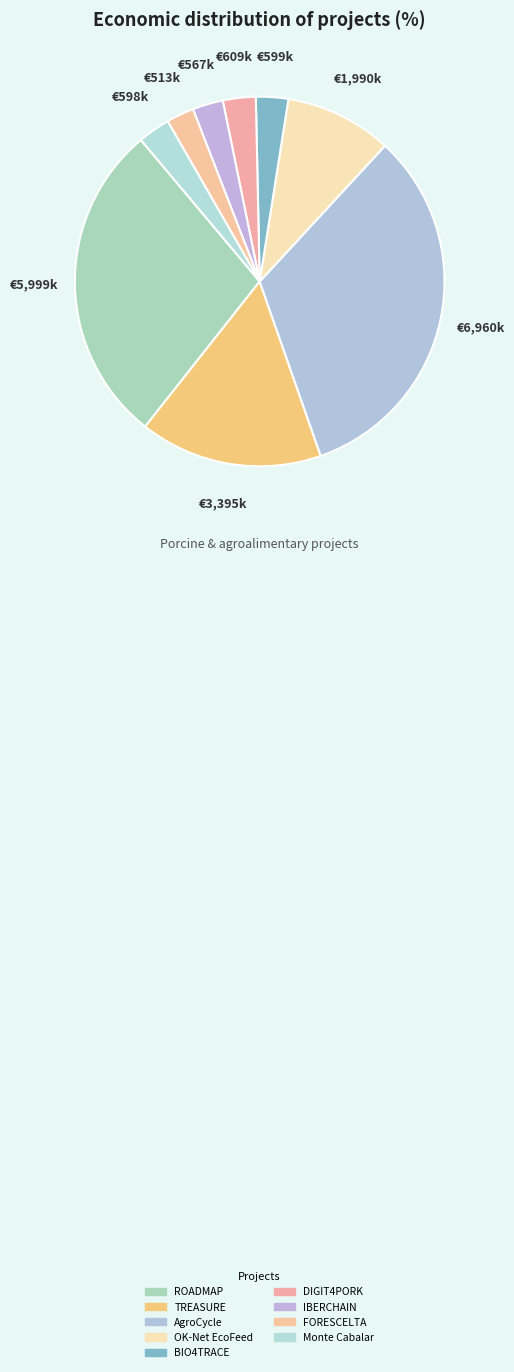

Count the number of slices in the pie.

9